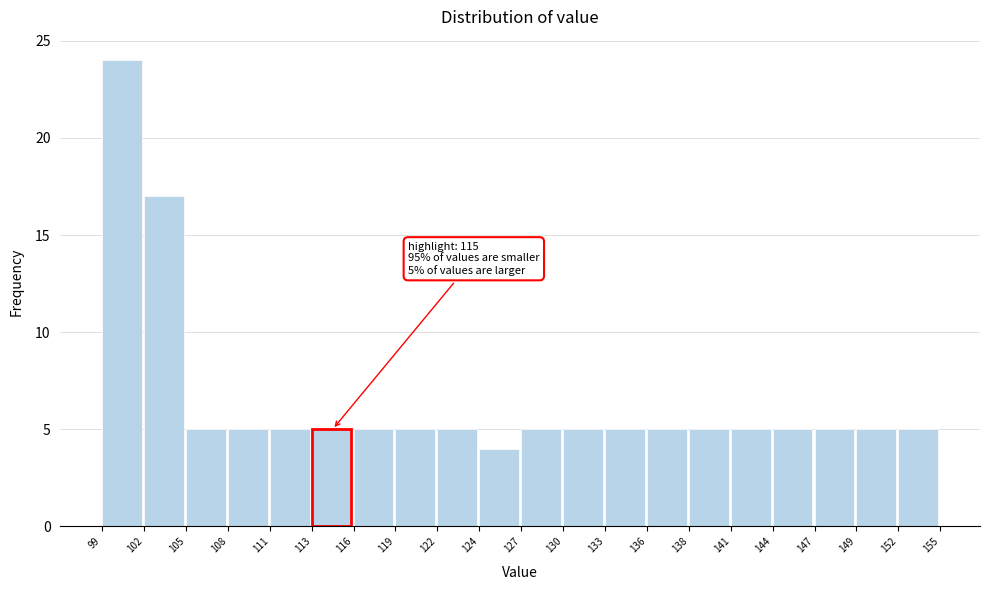

Which range on the x-axis has the tallest bar?

99 to 102